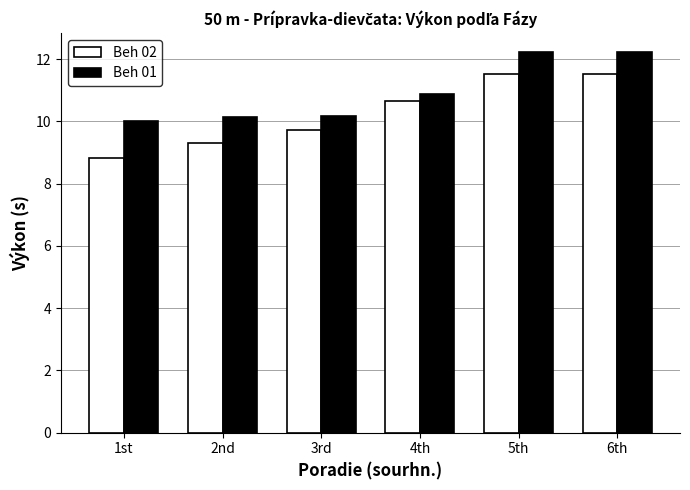

What is the total value across all series at 5th?

23.8